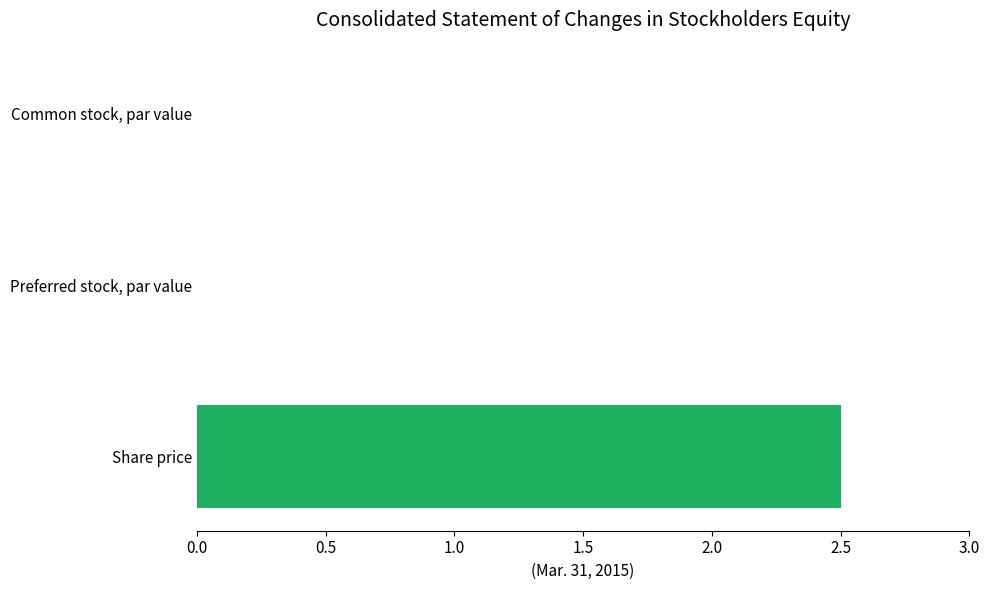

What is the maximum value shown in the chart?

2.5